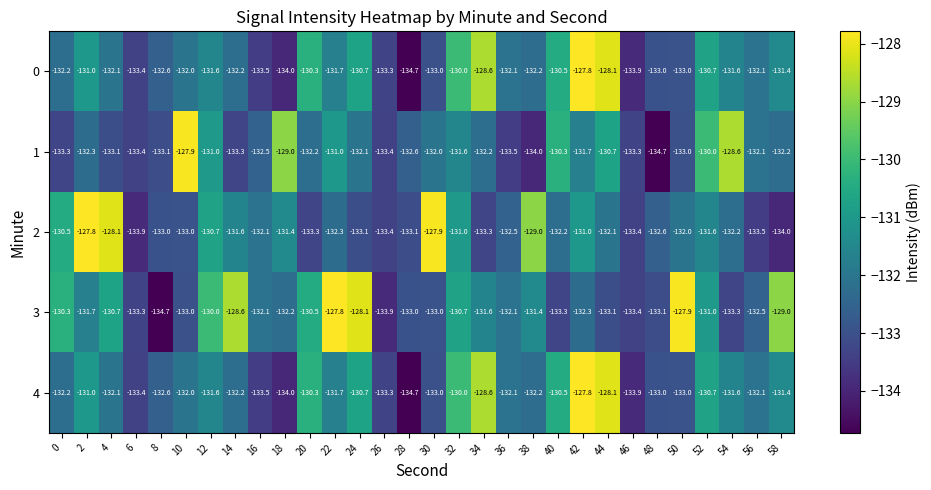

Which series has the largest total across all categories?

3